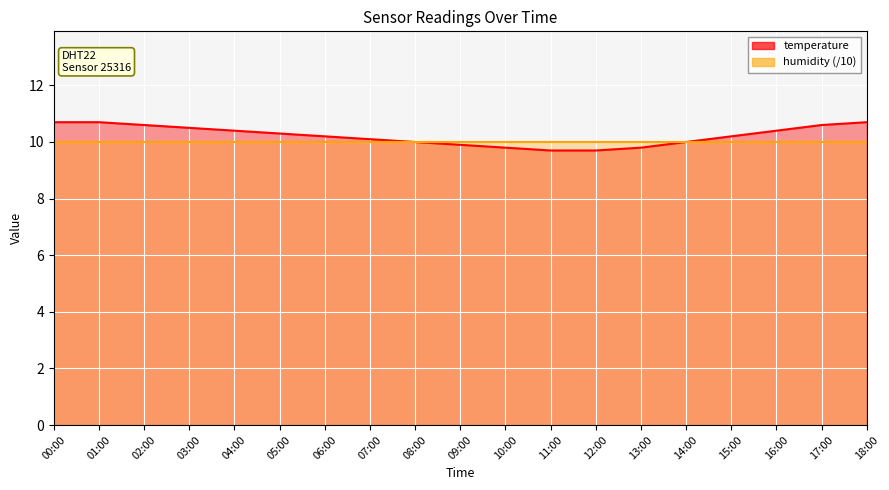

Count the number of values greater than 10.

12